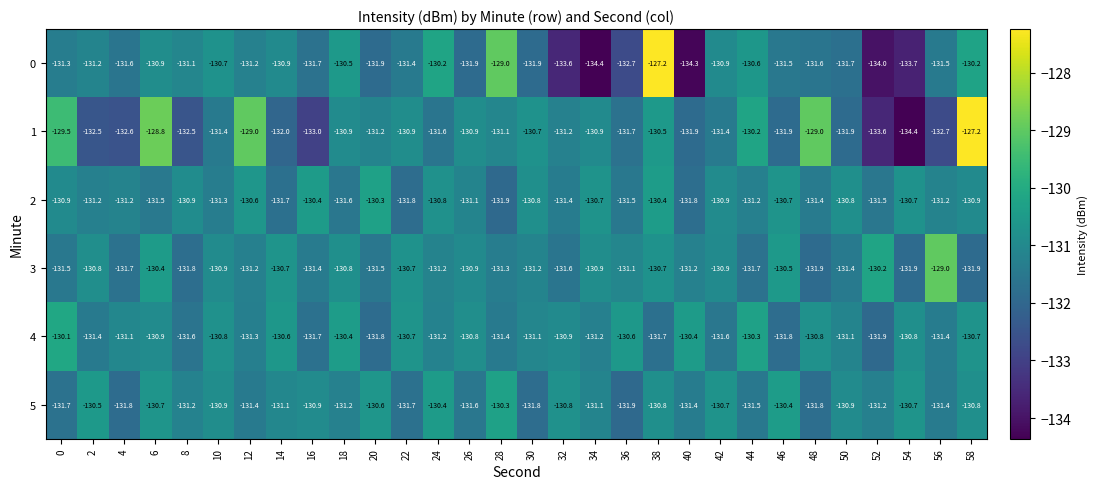

Which series has the largest total across all categories?

4